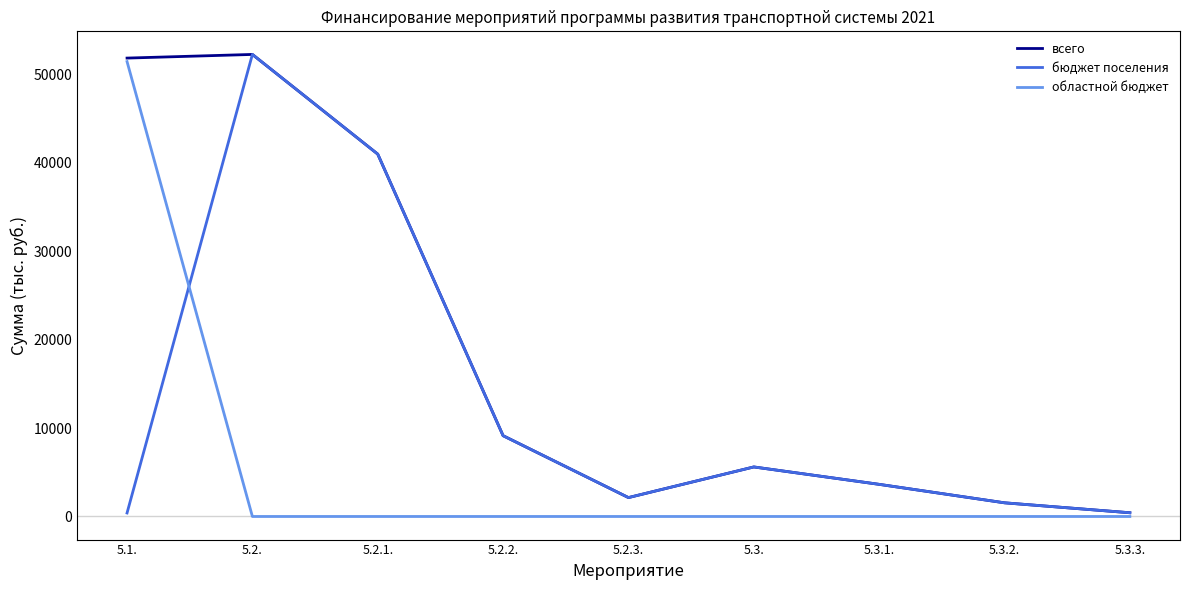

What is the total value across all series at 5.3.3.?

843.4